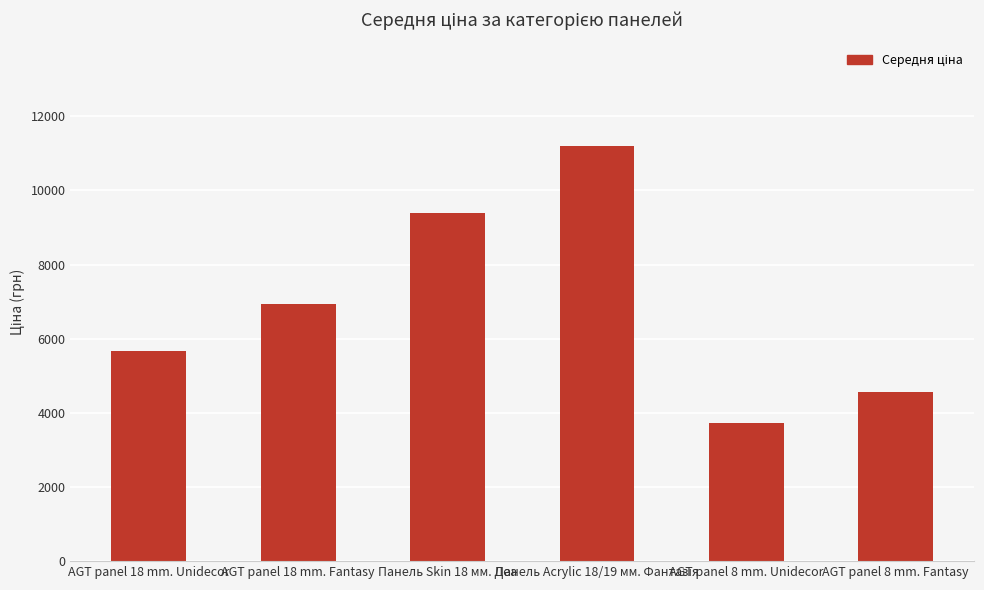

True or false: the data shows 9384.0 at Панель Skin 18 мм. Деа.

True